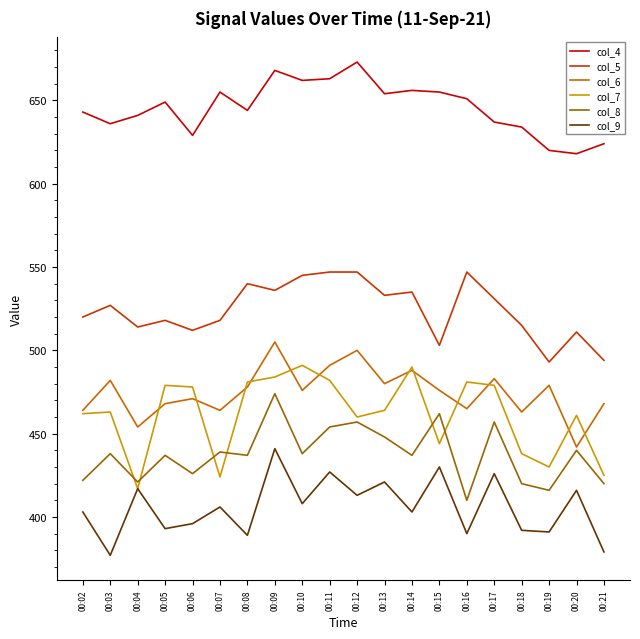

The col_4 series shows 905 at 00:14. True or false?

False